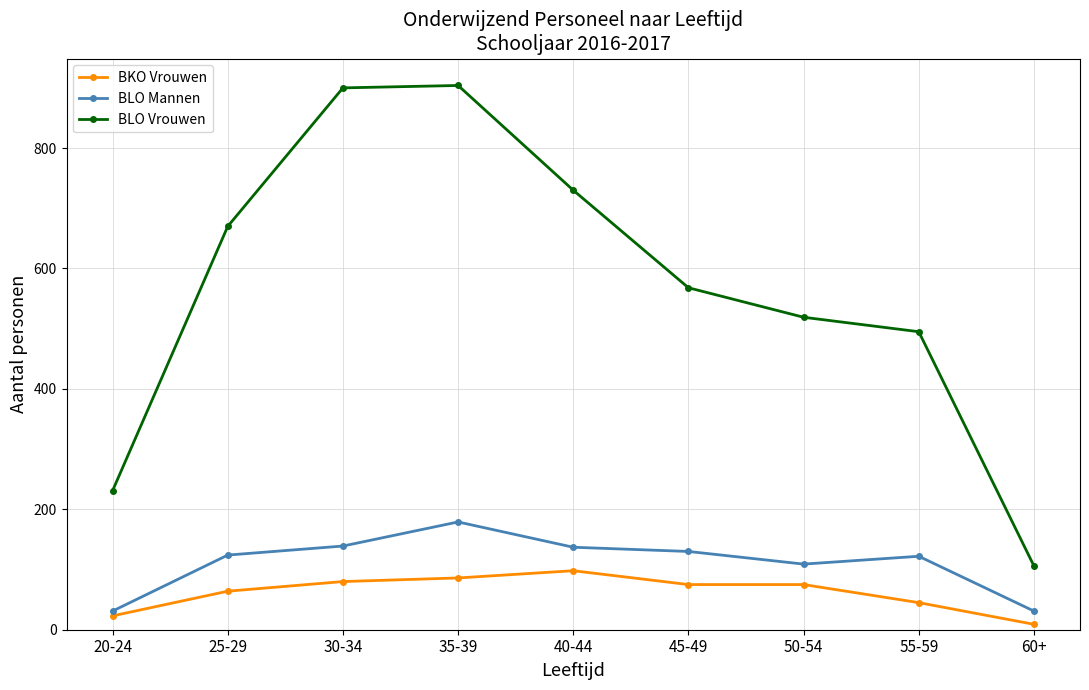

True or false: BLO Mannen and BLO Vrouwen intersect in this chart.

False